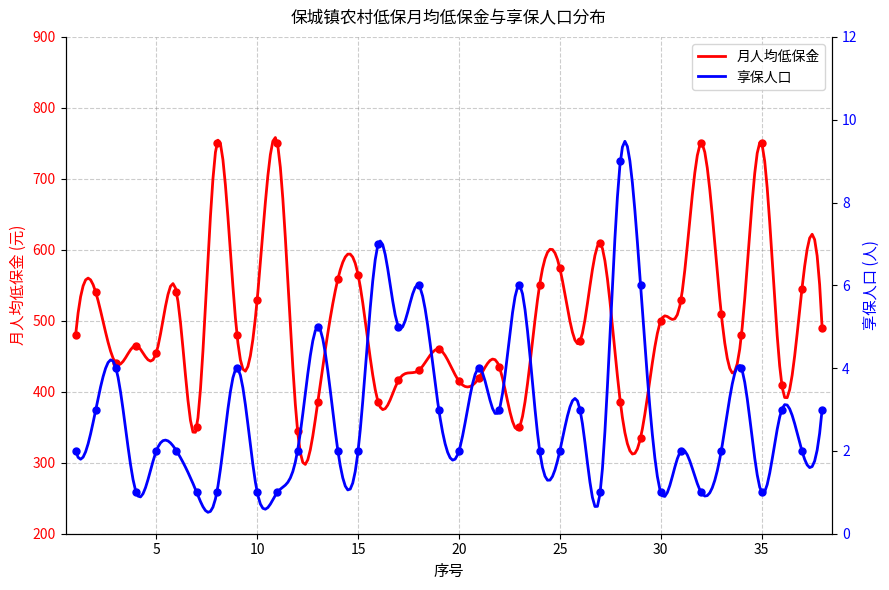

Which series contains the highest Y value?

月人均低保金